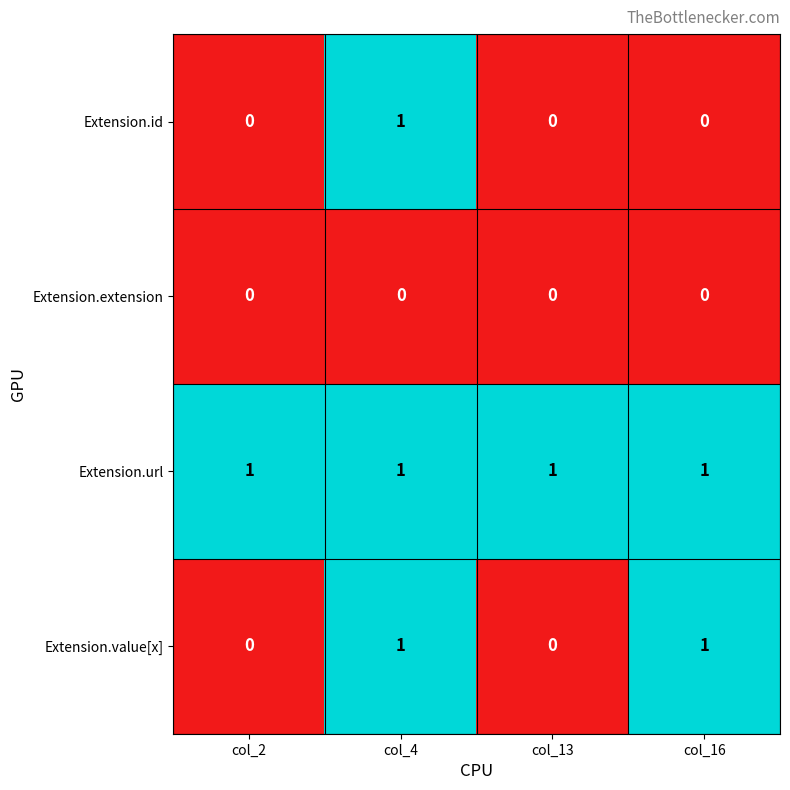

Which series has the largest total across all categories?

Extension.url